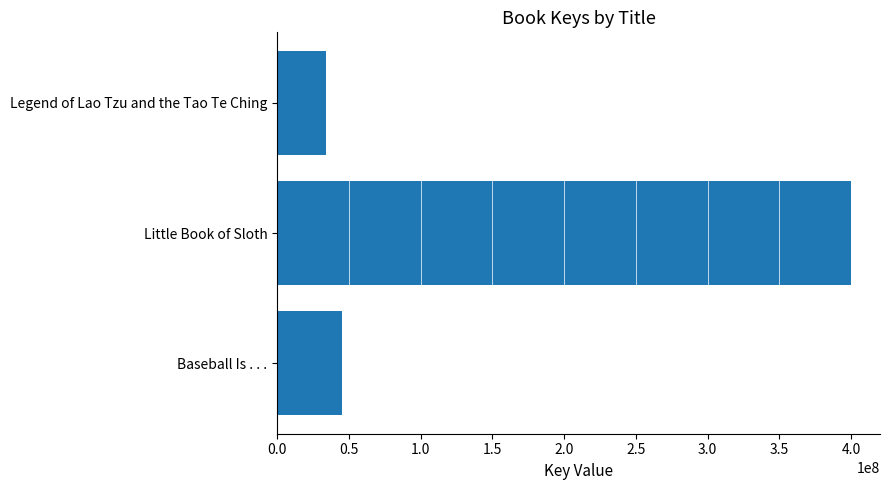

What is the greatest value displayed?

400094893